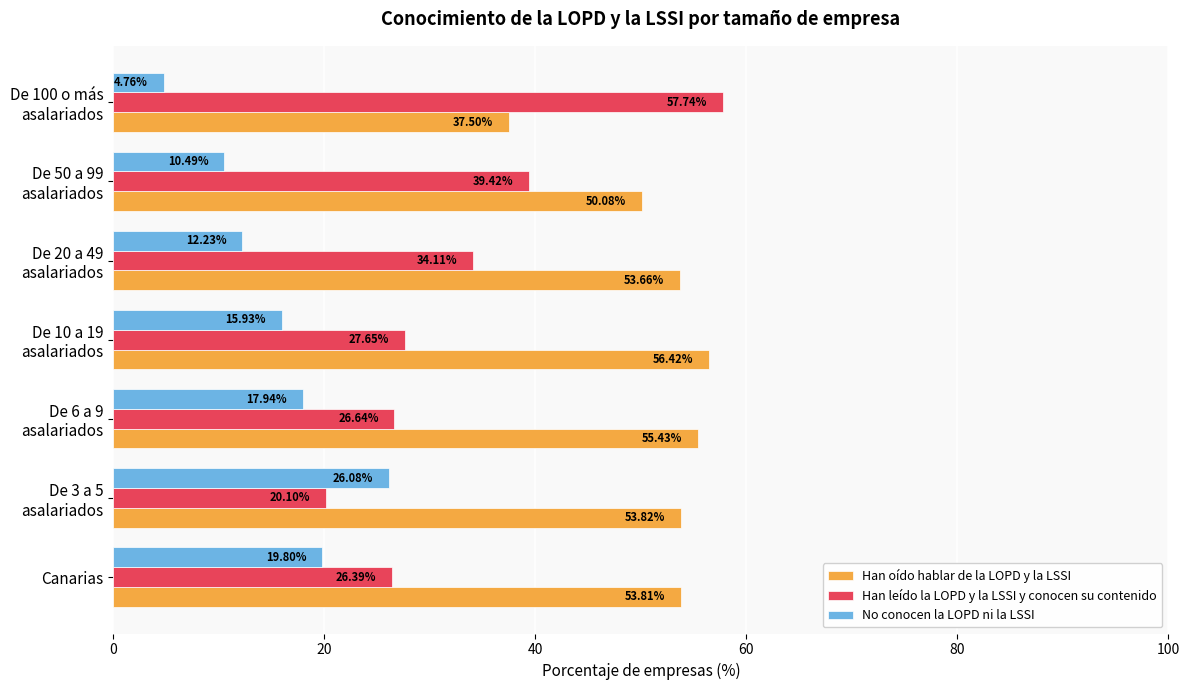

List the series in order of their overall mean, highest first.

Han oído hablar de la LOPD y la LSSI, Han leído la LOPD y la LSSI y conocen su contenido, No conocen la LOPD ni la LSSI